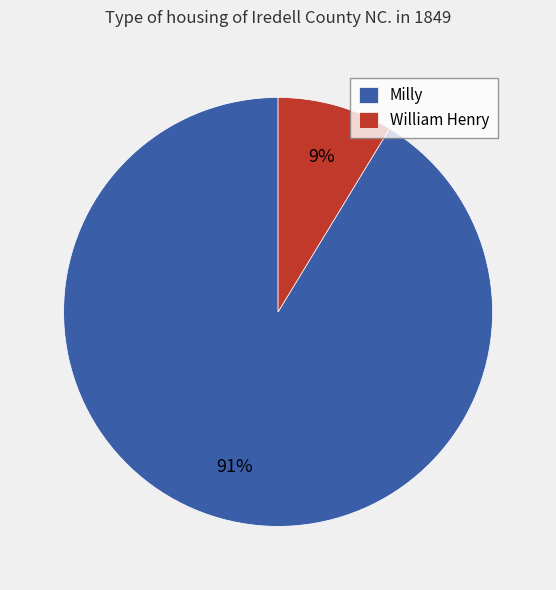

Which slice represents more than half of the pie?

Milly